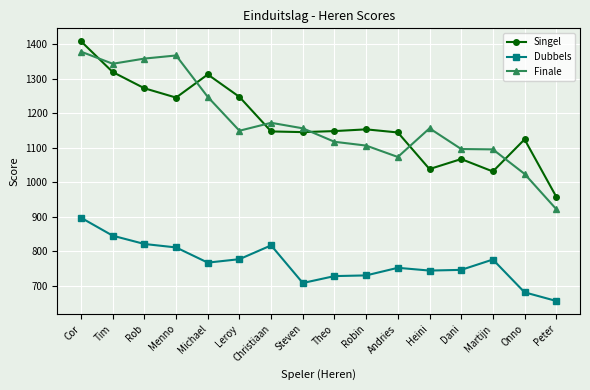

What is the sum of all Dubbels values?

12256